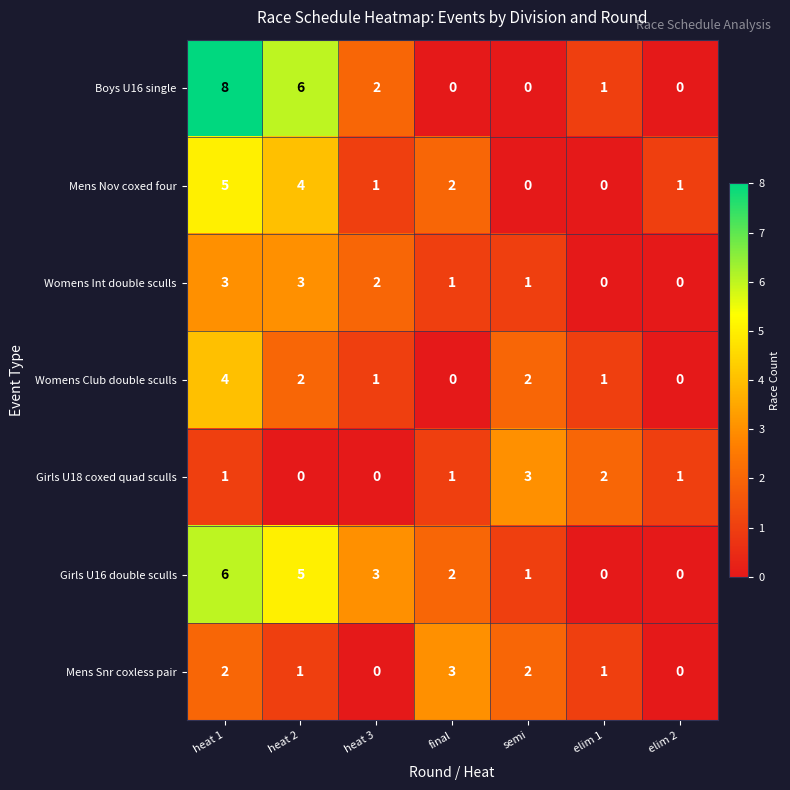

What is the difference between the second highest and second lowest values in the Girls U16 double sculls series?

5